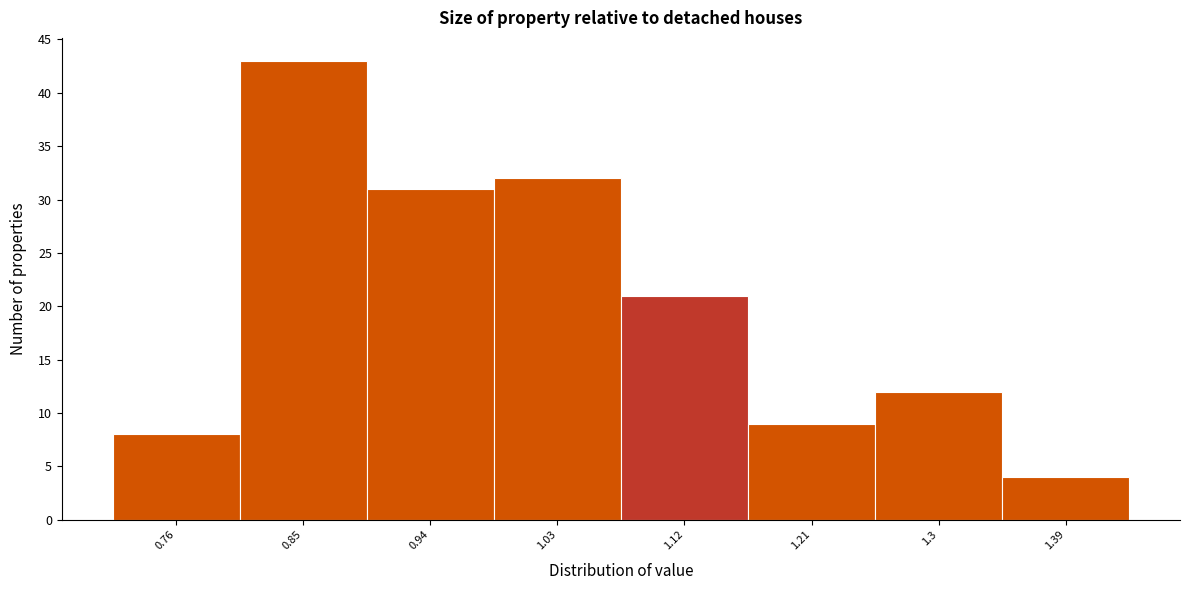

Reading right to left, extract all data points from this chart.

1.39=4	1.3=12	1.21=9	1.12=21	1.03=32	0.94=31	0.85=43	0.76=8